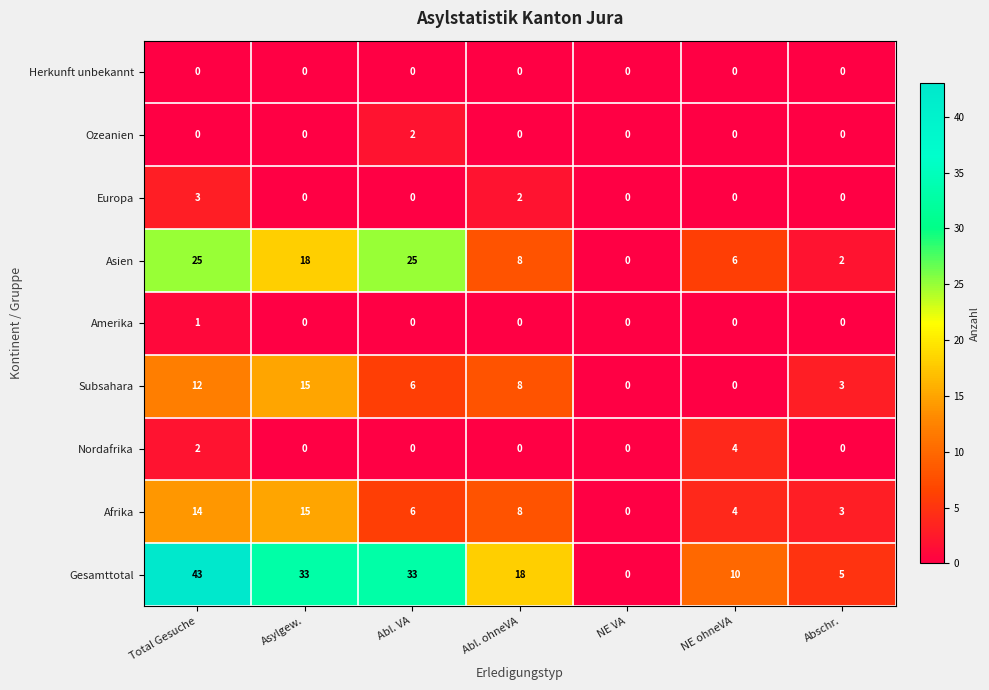

What is the spread (max minus min) of values at NE ohneVA?

10